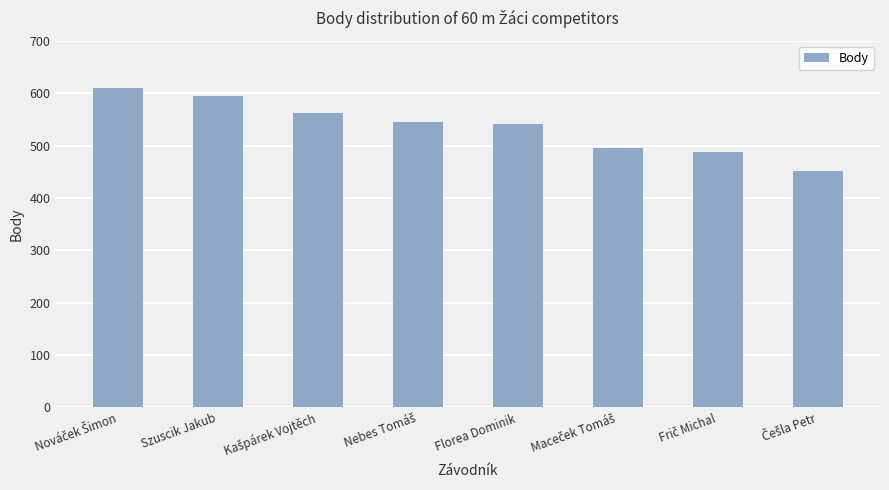

What is the average value?

536